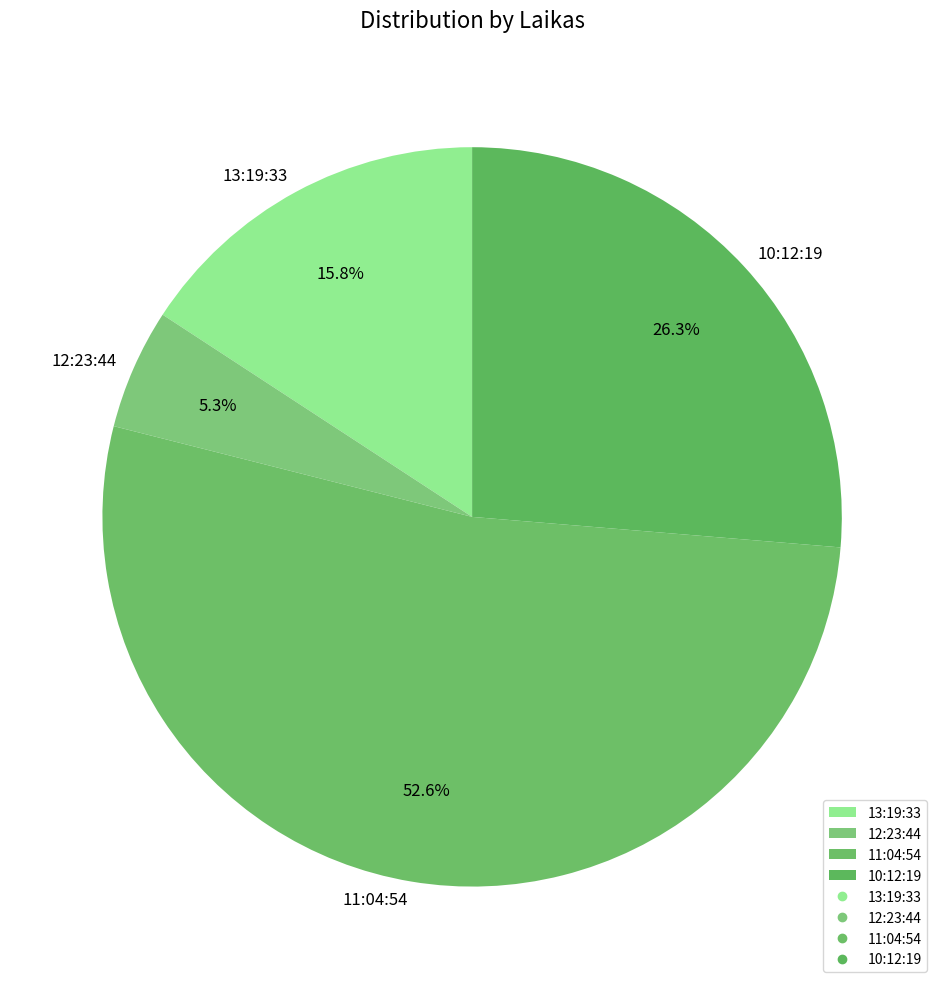

How many slices are in this pie chart?

4